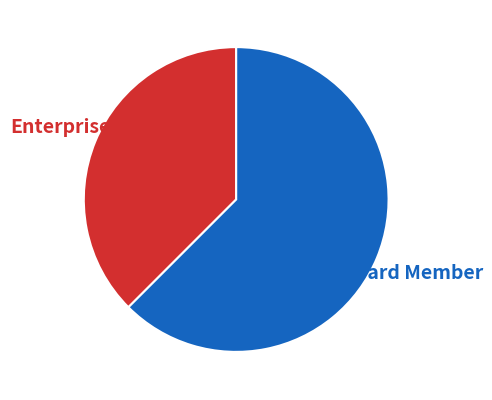

How many segments does this pie chart have?

2